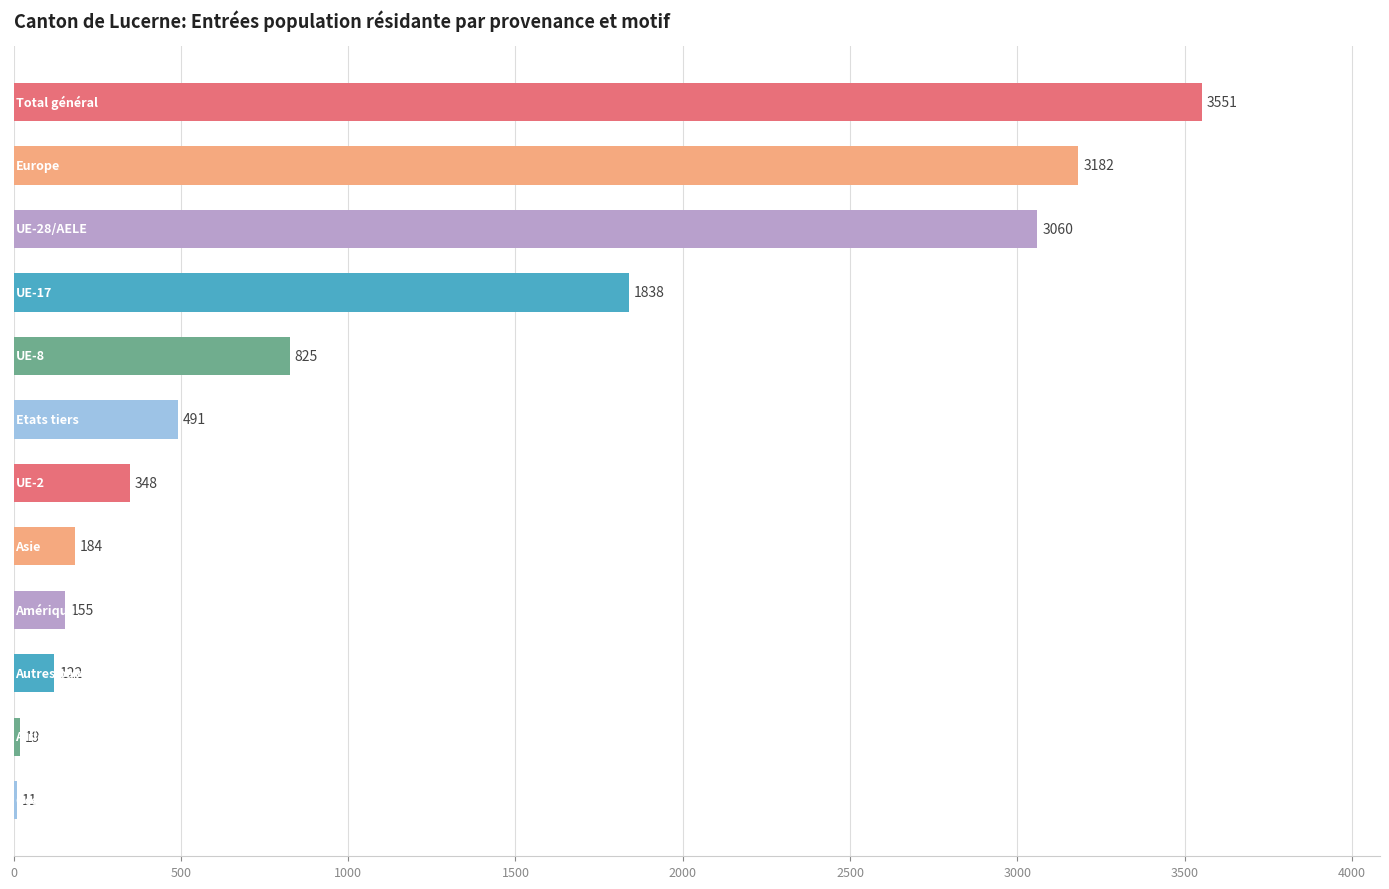

What is the maximum value shown in the chart?

3551